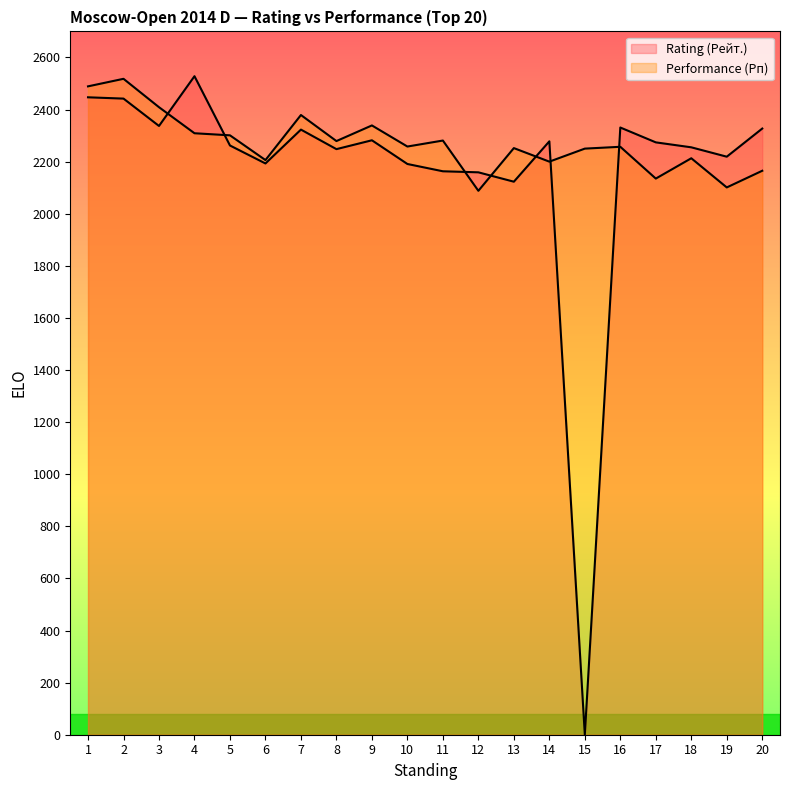

At how many categories does at least one series exceed 1242?

20